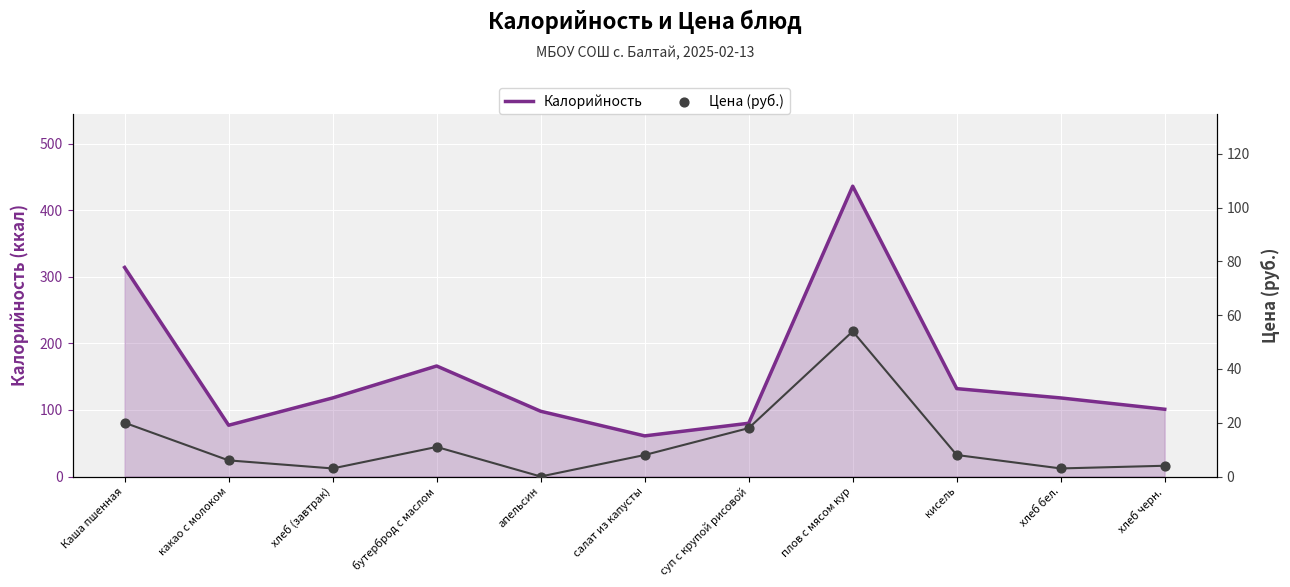

Which series has the largest Y range (max minus min)?

Калорийность